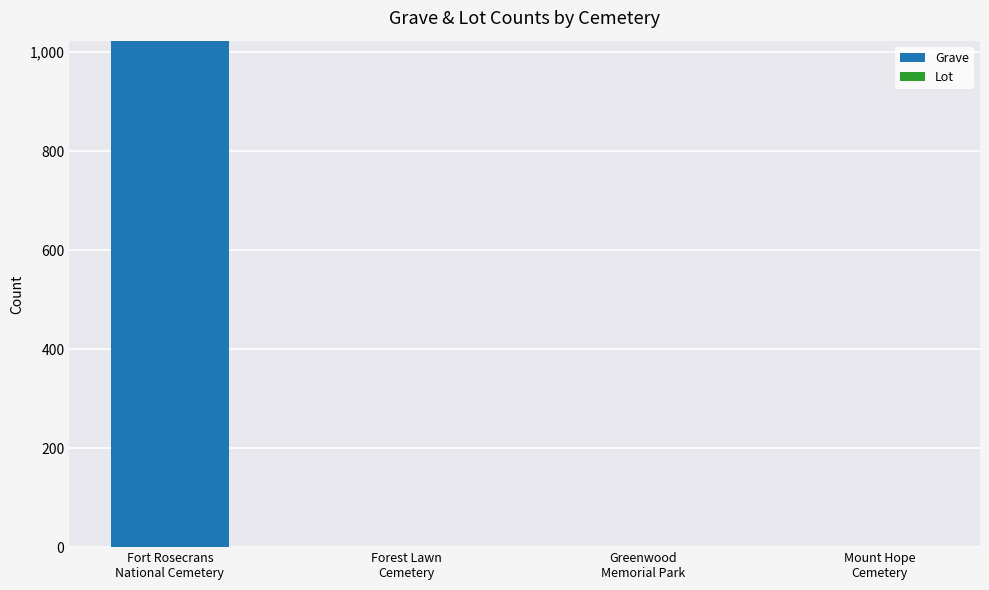

What is the maximum value shown in the chart?

1023